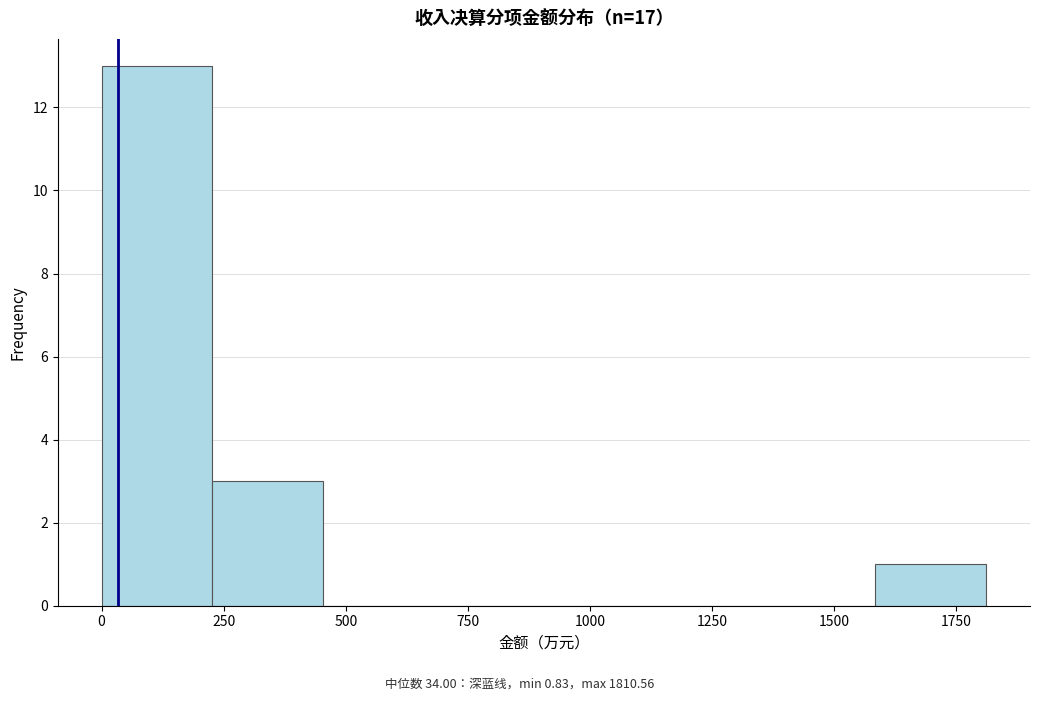

Over which range of the x-axis is the bar tallest?

0 to 250